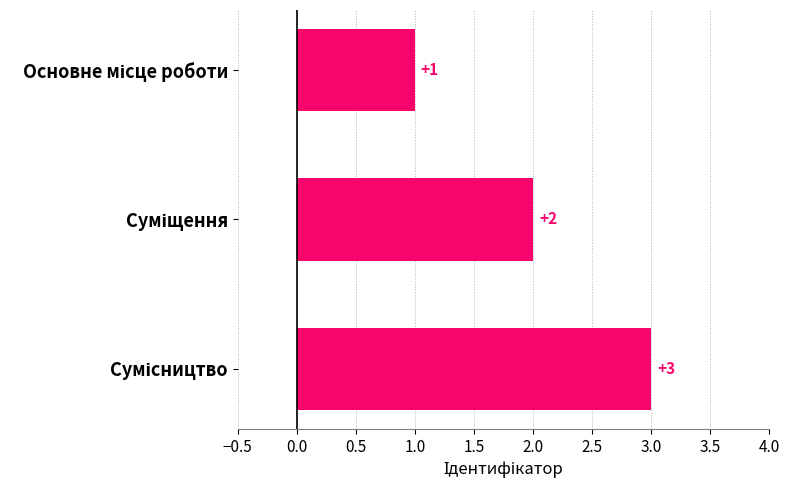

Count the values in the range 1 to 3.

3